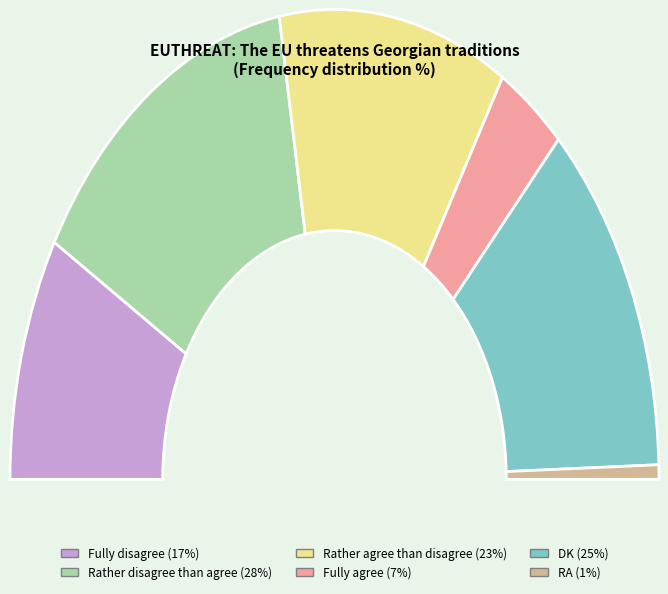

To the nearest percent, what portion does Fully agree represent?

7%